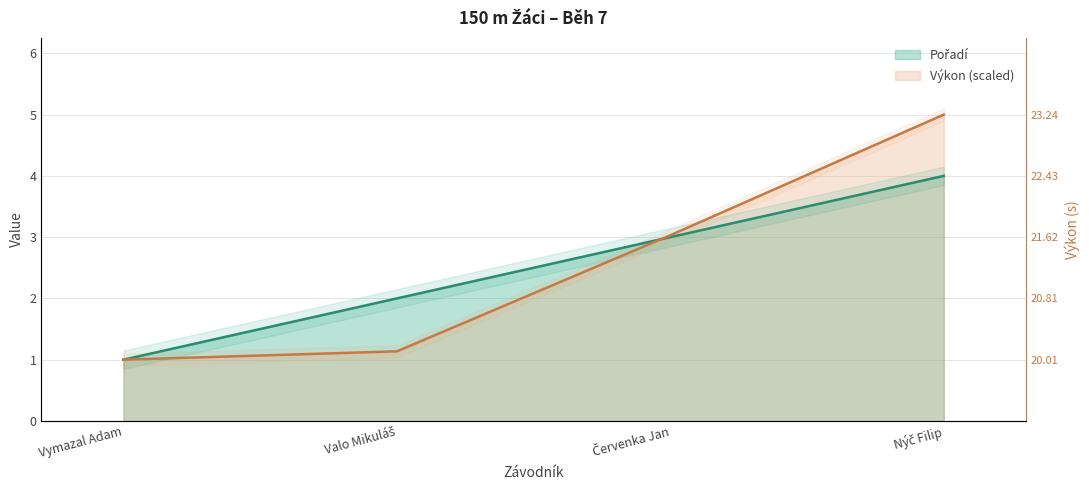

Between which two adjacent categories do Výkon and Pořadí first intersect?

Valo Mikuláš and Červenka Jan